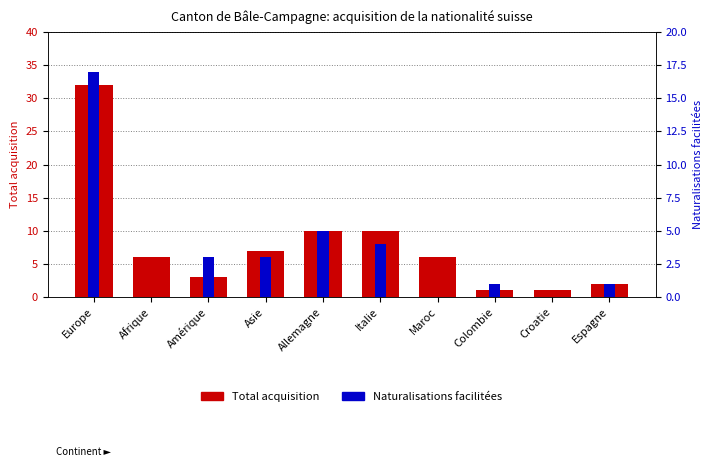

At how many categories does at least one series exceed 29?

1